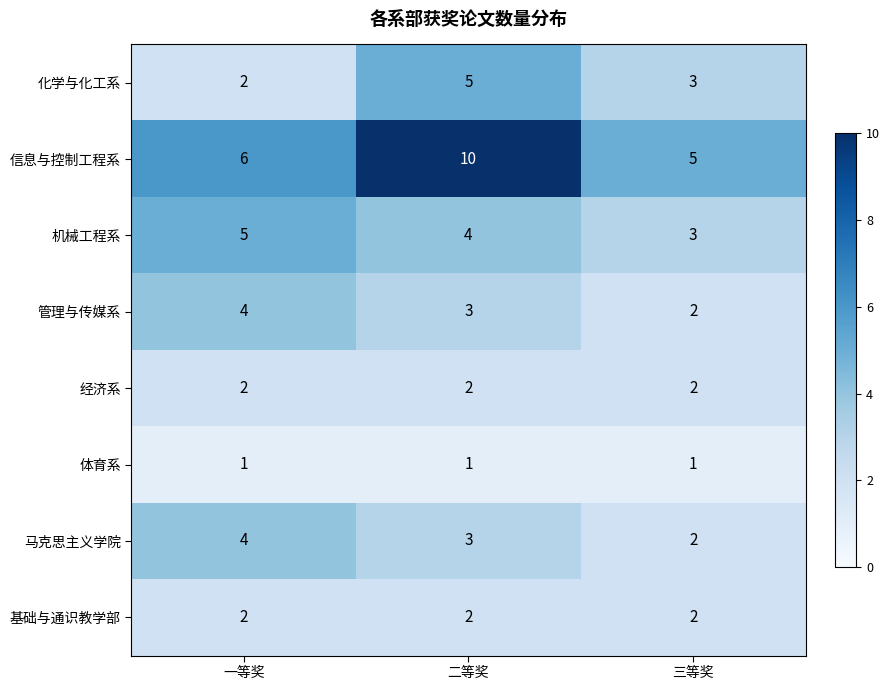

Is it true that 信息与控制工程系 equals 3 at 三等奖?

False